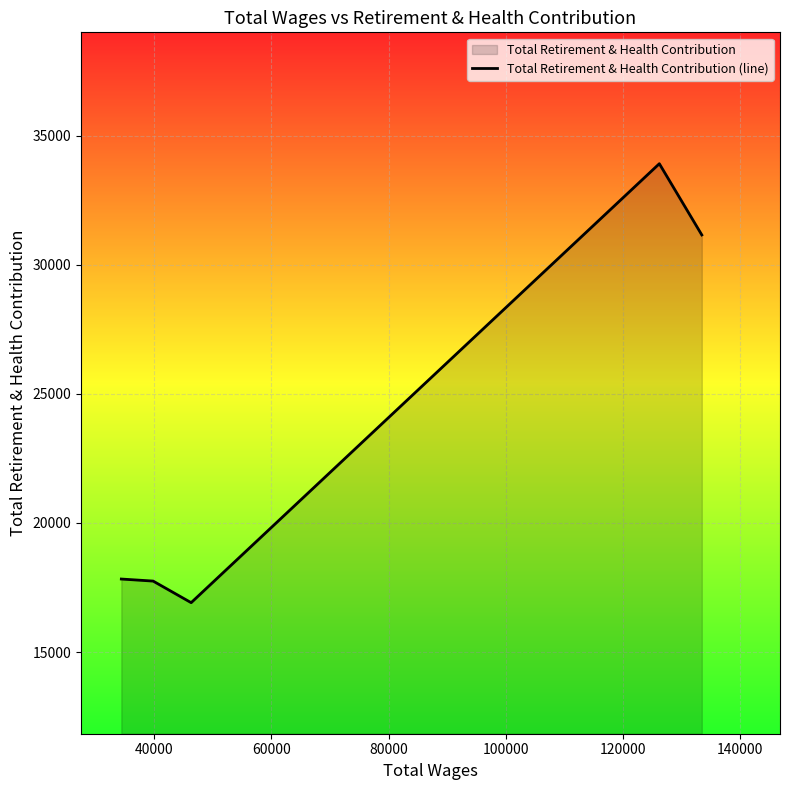

How many lines are shown in the chart?

1